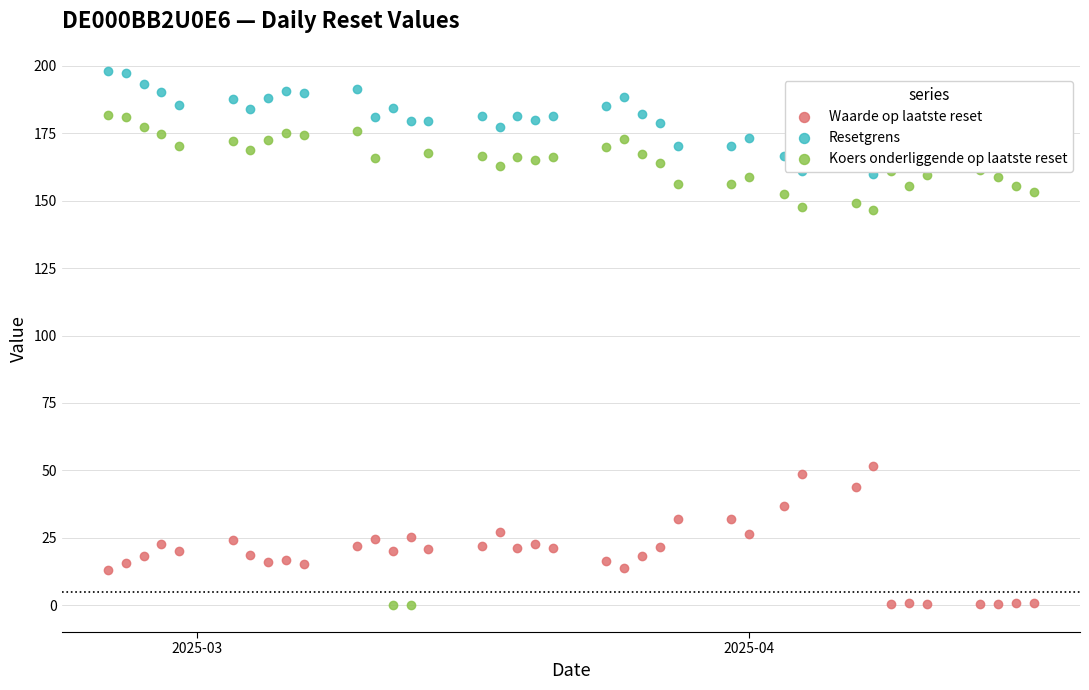

At how many categories does at least one series exceed 4?

38